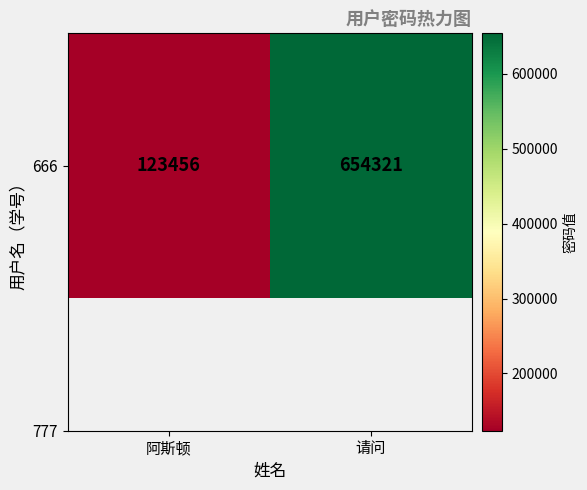

What is the change in value from 阿斯顿 to 请问?

+530865